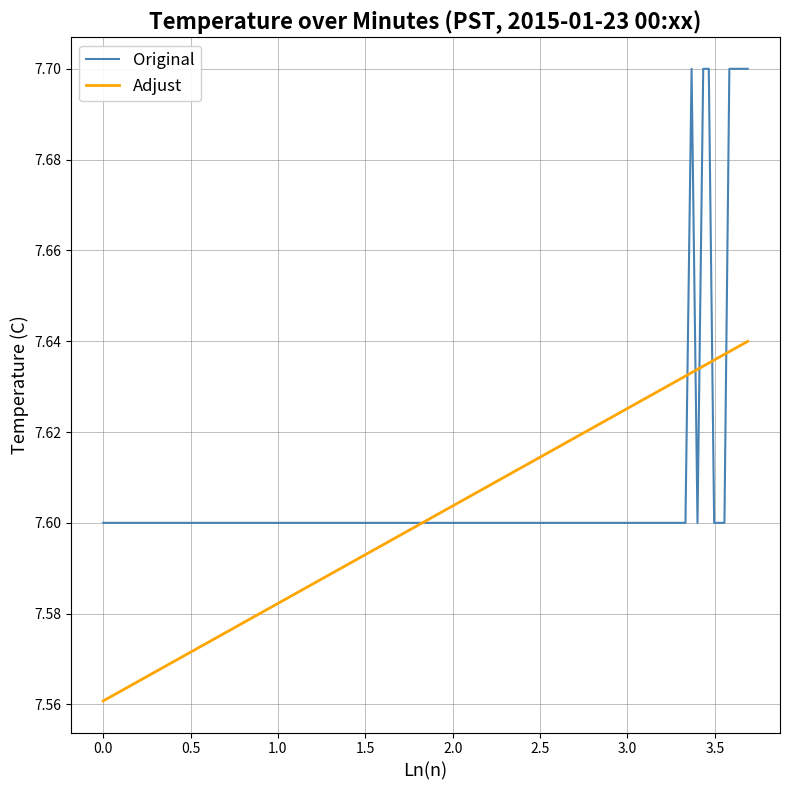

What is the maximum value for Original?

7.7